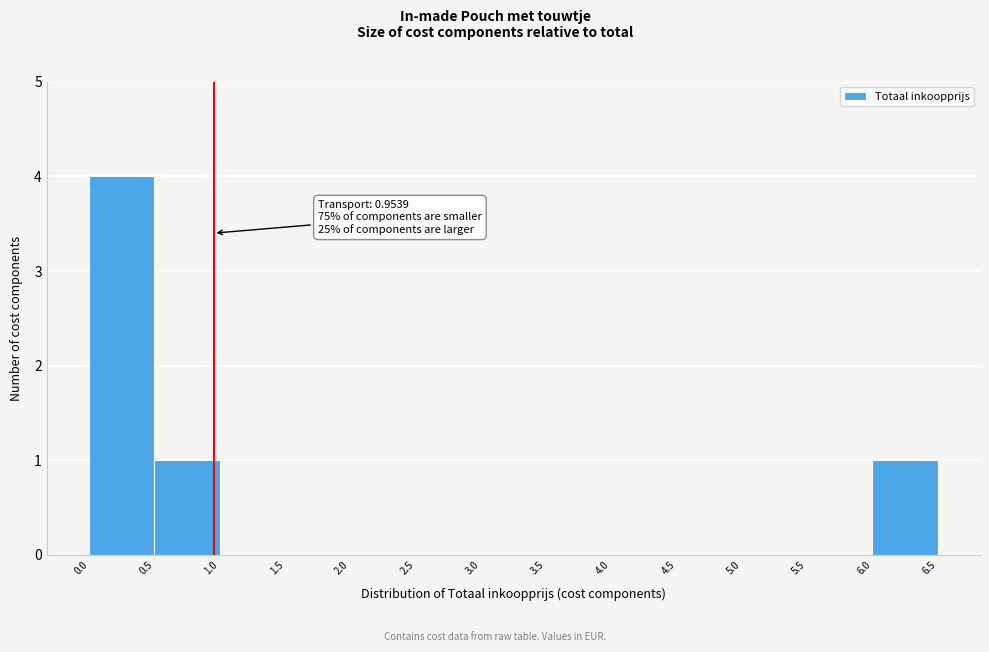

Which range on the x-axis has the tallest bar?

0.0 to 0.5